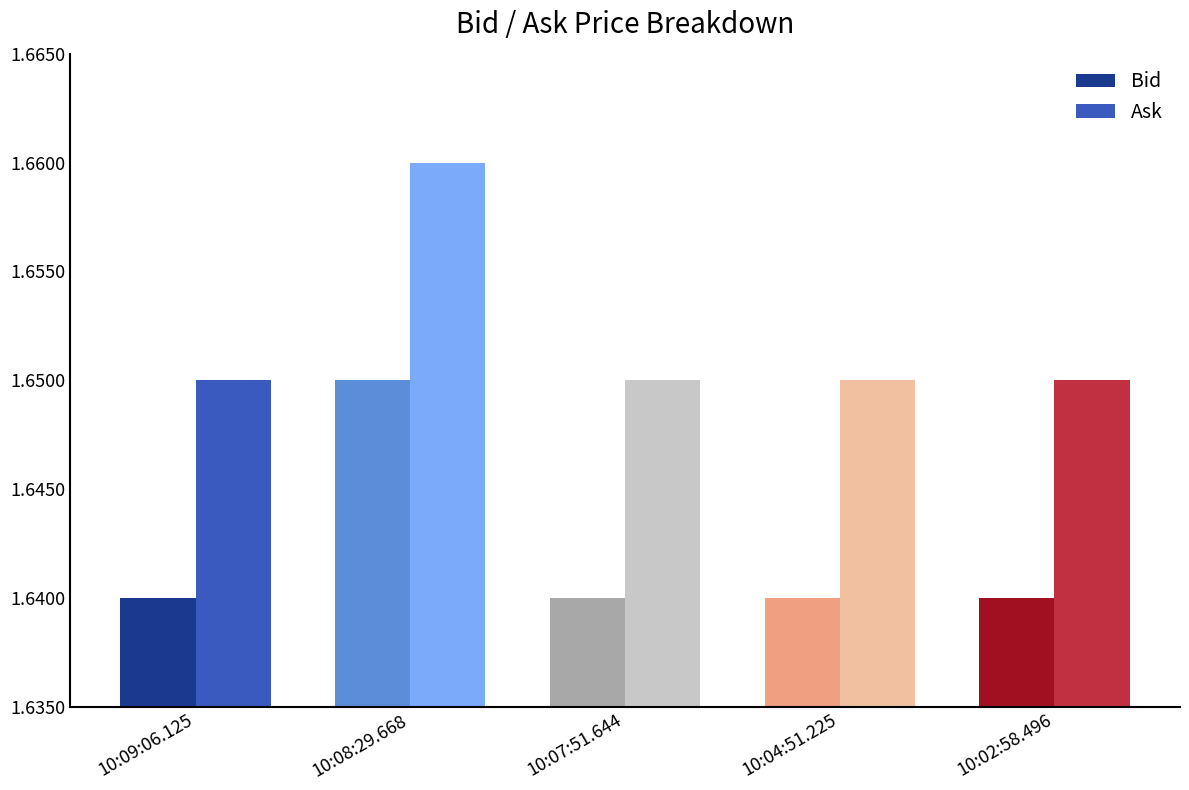

How many groups of bars are there?

5